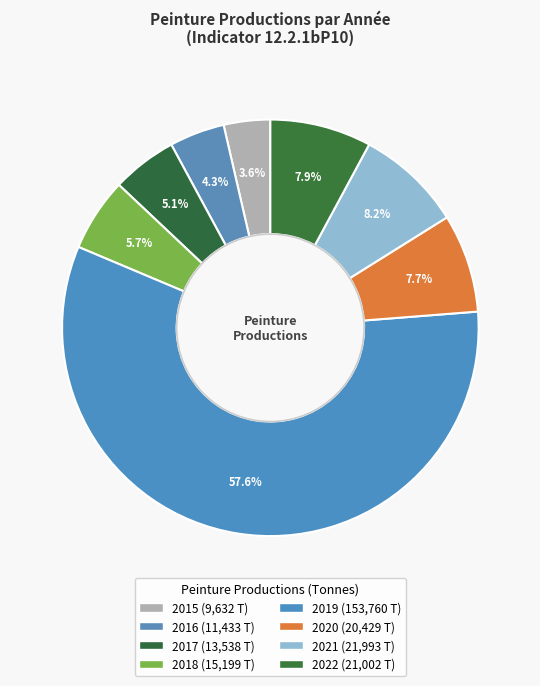

To the nearest percent, what is the difference between the 2017 and 2016 slice percentages?

1%